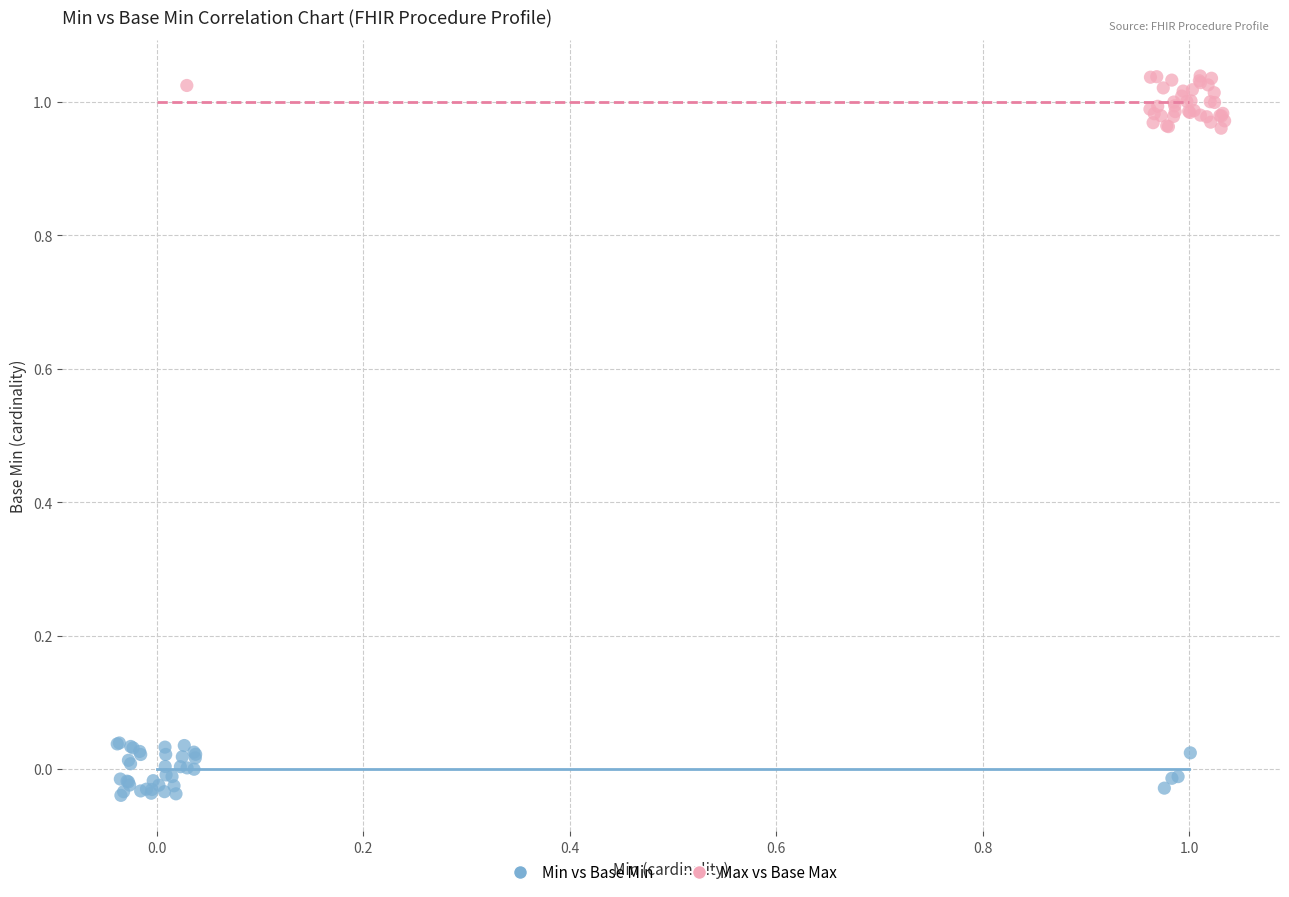

Which series reaches the minimum Y coordinate?

Min vs Base Min